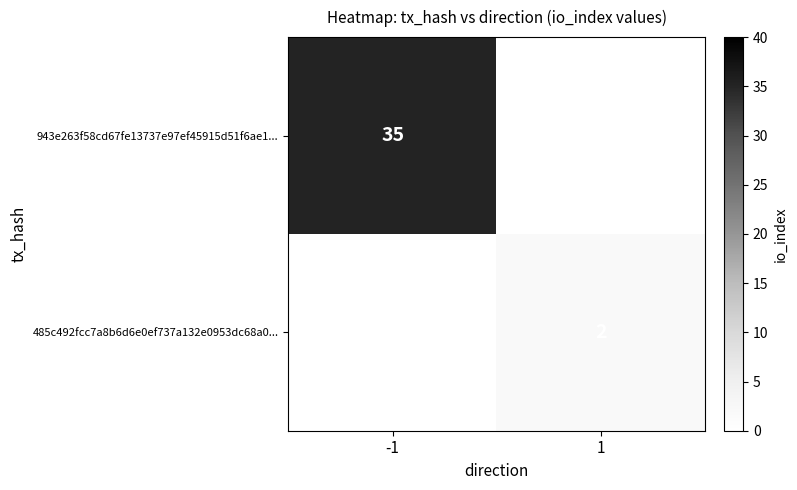

Is it true that 943e263f58cd67fe13737e97ef45915d51f6ae1... equals 9.8 at -1?

False